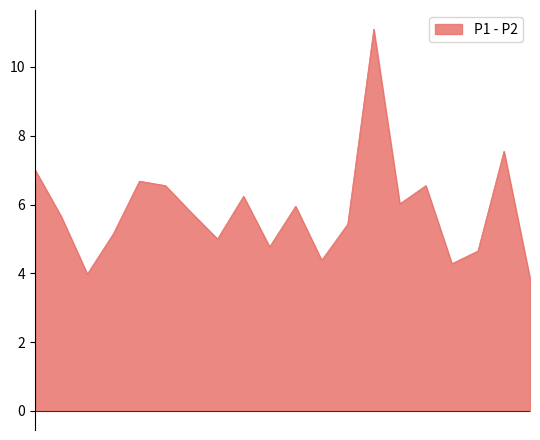

True or false: P2 and P1 intersect in this chart.

False